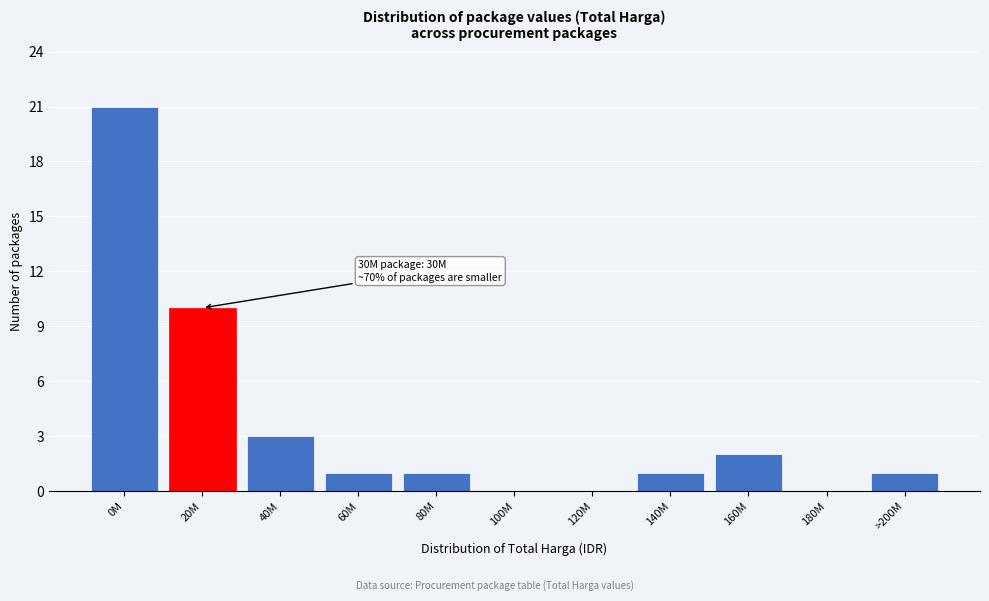

Reading right to left, extract all data points from this chart.

>200M=1	180M=0	160M=2	140M=1	120M=0	100M=0	80M=1	60M=1	40M=3	20M=10	0M=21